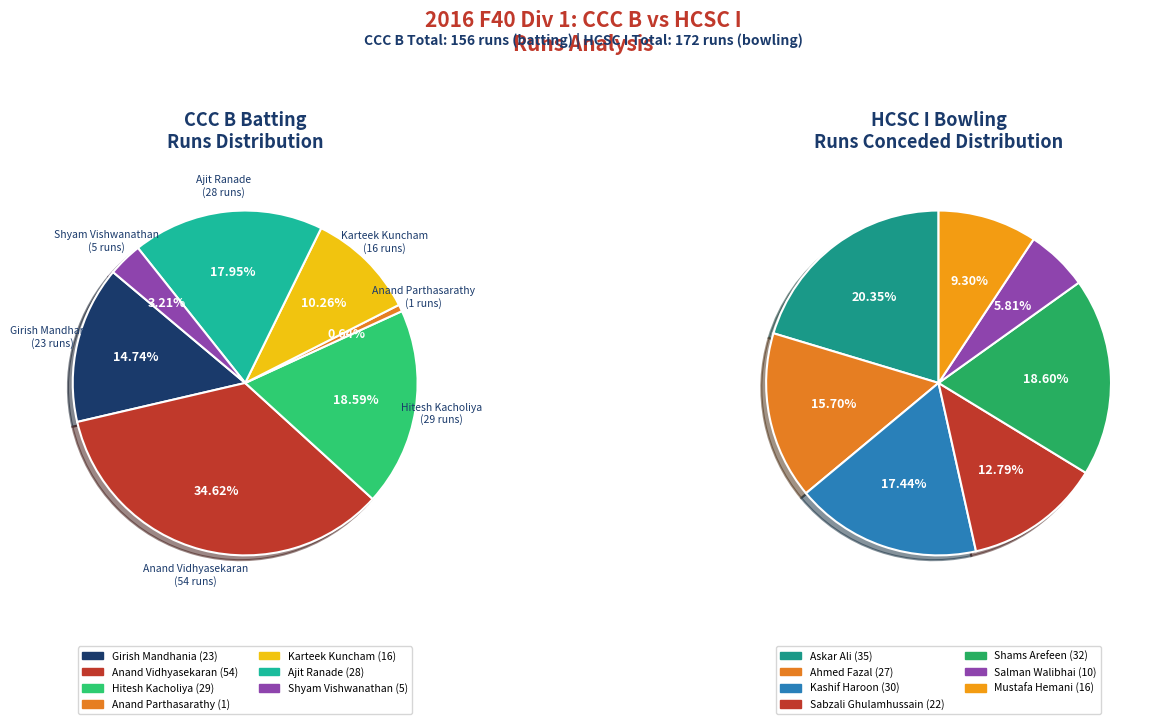

Do Karteek Kuncham and Preetham Reddy together represent more than half of the pie?

No